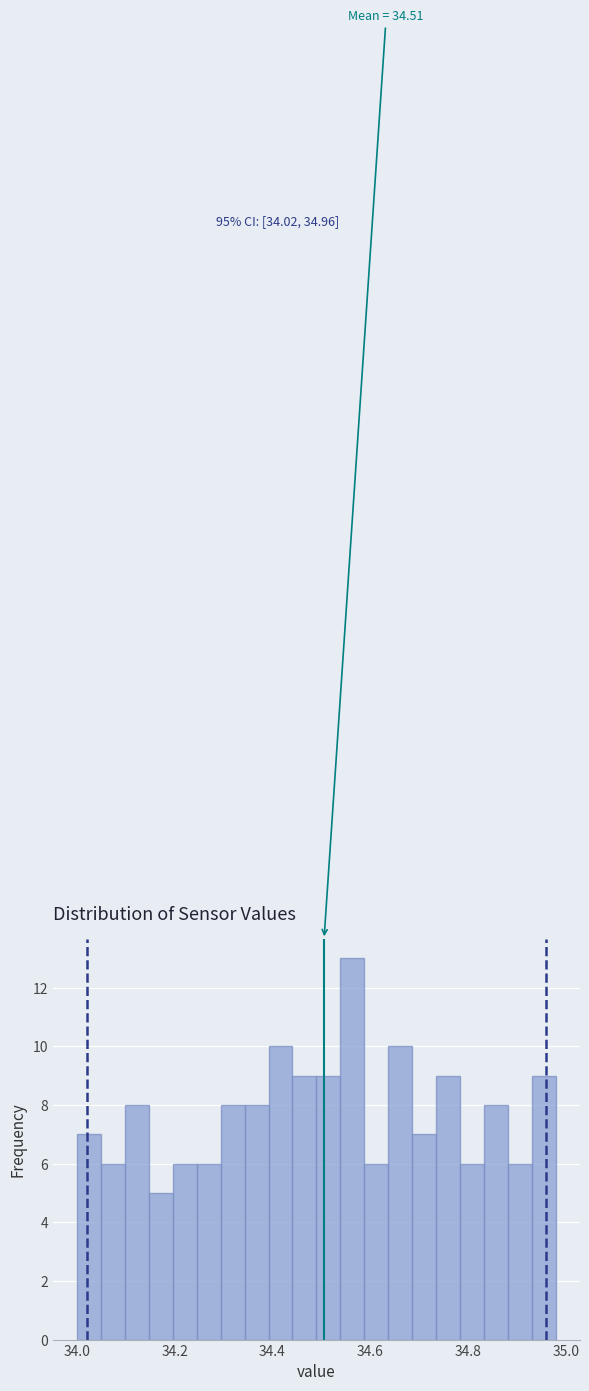

Read against the x-axis, roughly where is the centre of the tallest bar?

34.56